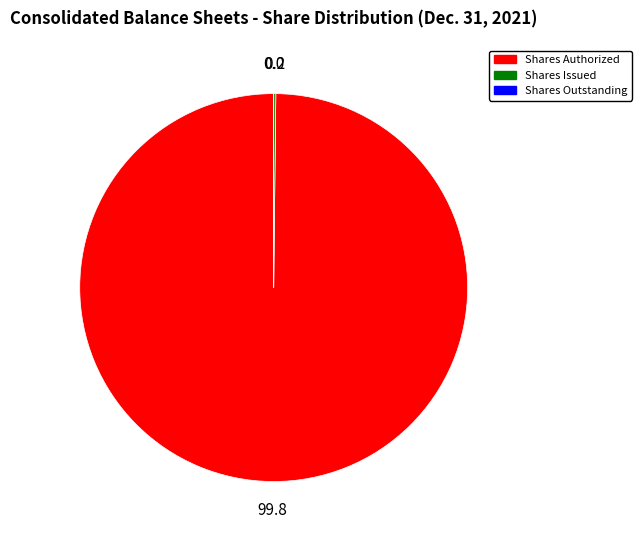

Is there any slice that represents more than half of the pie?

Yes